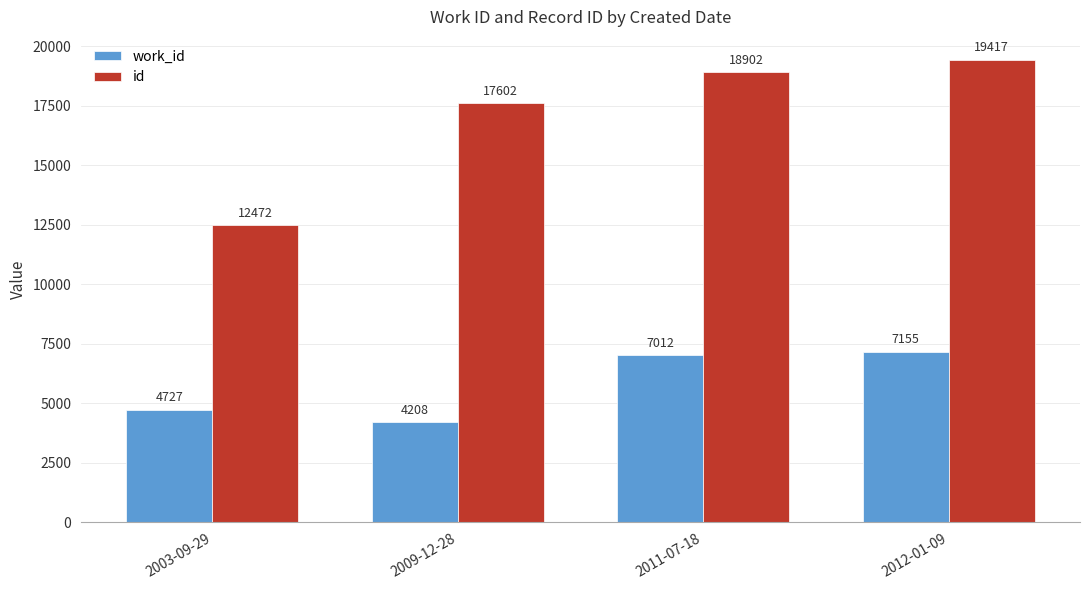

Rank the series by their average value, from highest to lowest.

id, work_id